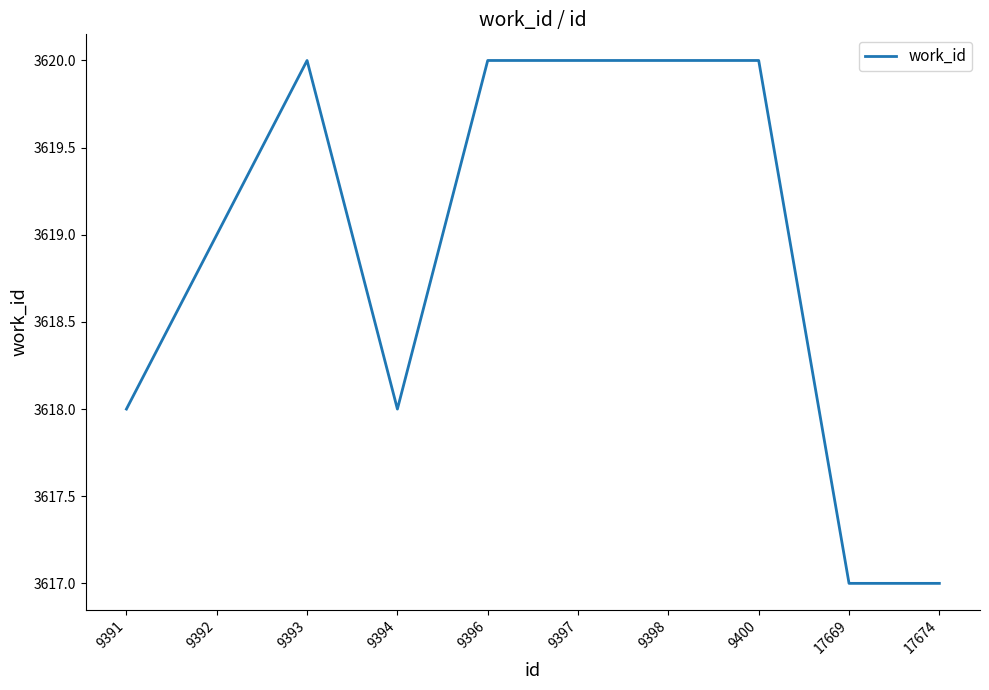

What value does the data have at 9396?

3620